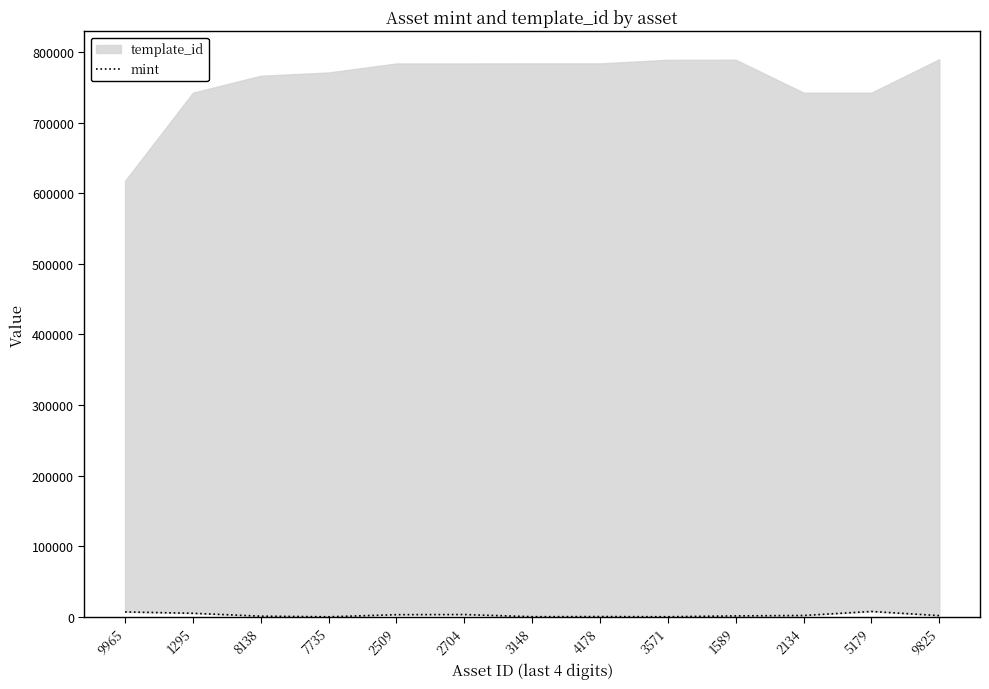

How many lines are shown in the chart?

1